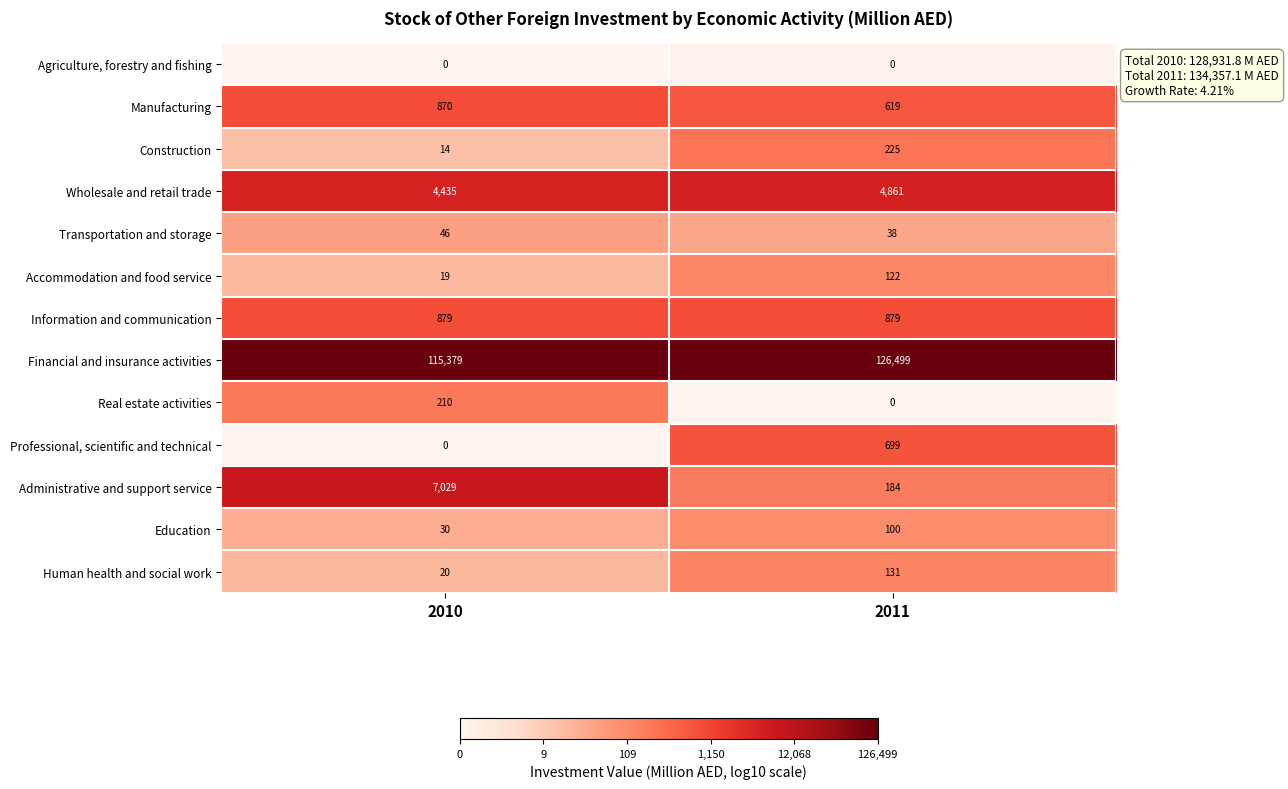

What is the sum of all Transportation and storage values?

84